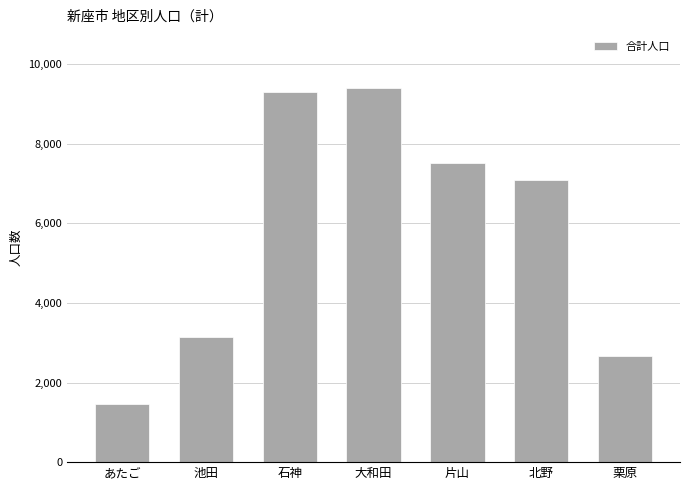

Which has a higher value, あたご or 大和田?

大和田